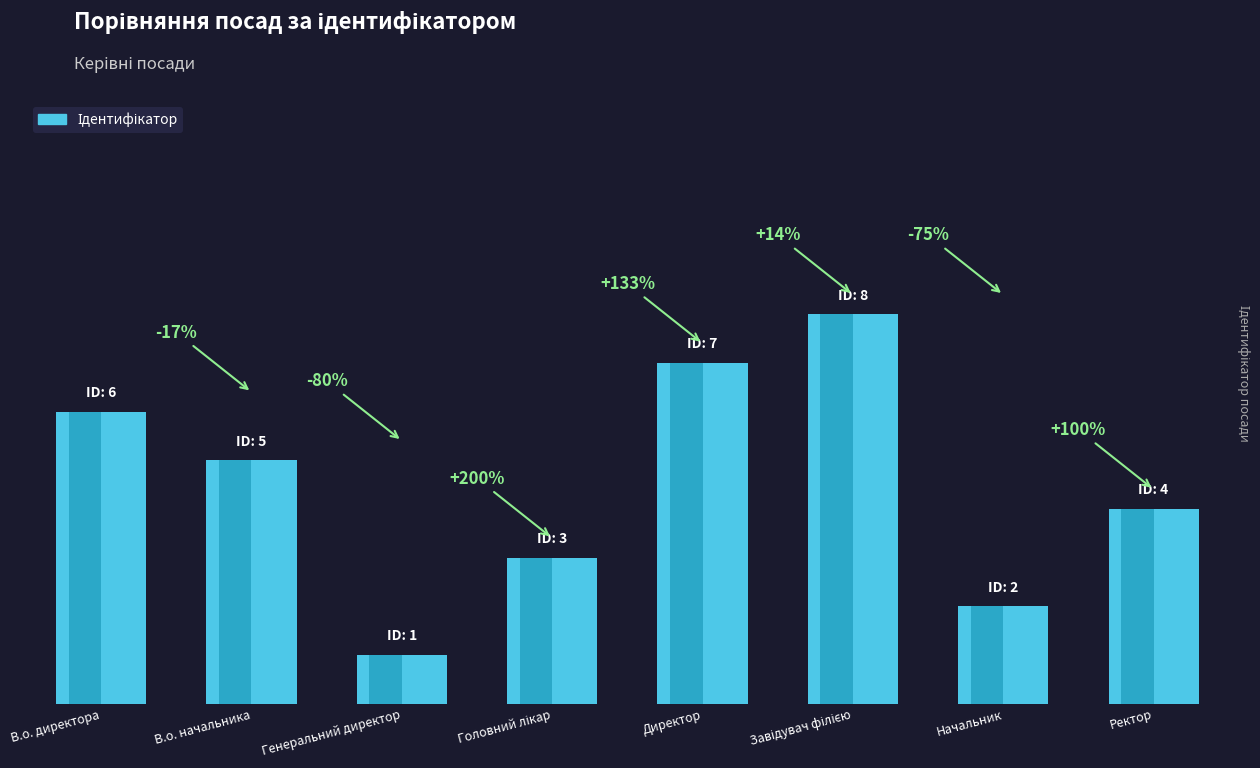

What position from the right is Головний лікар?

5